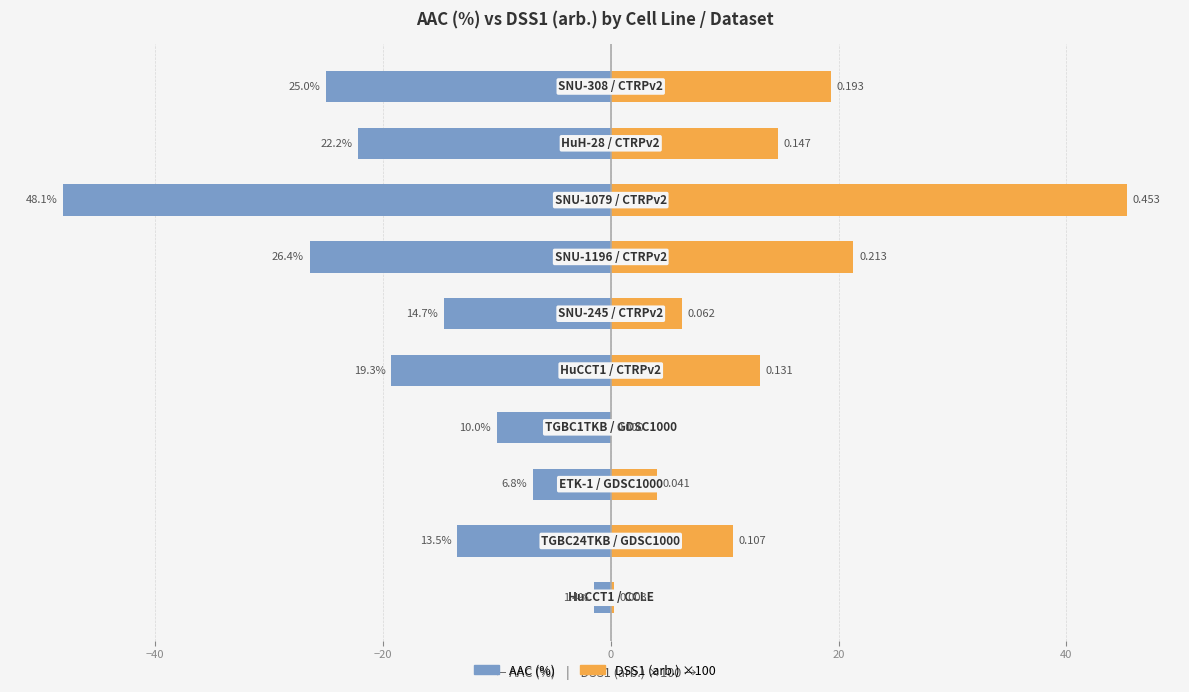

What are all the series names shown in the legend?

AAC (%), DSS1 (arb.) ×100